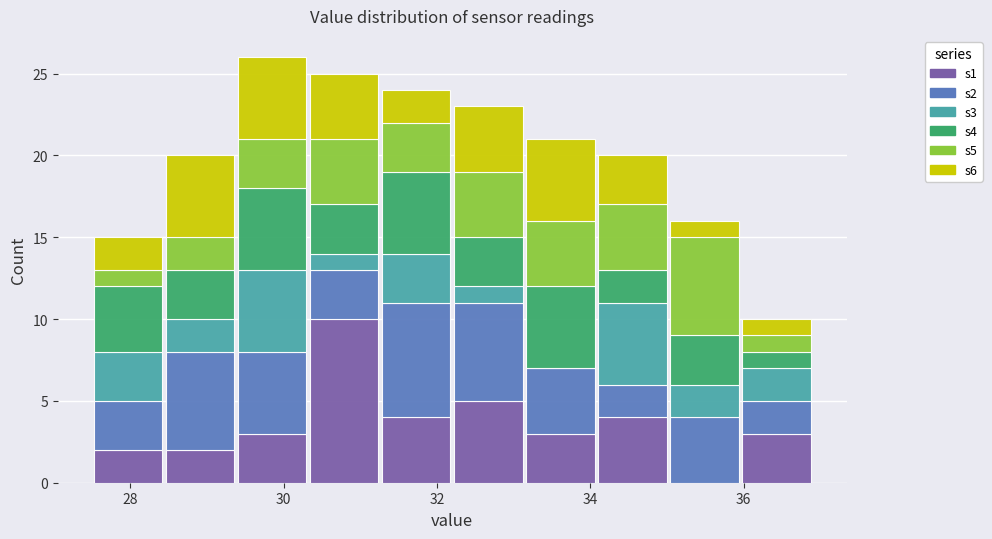

Reading left to right, list every stacked bar in this chart as the range it spans on the x-axis followed by its total height. Neither the bar edges nor the heights are printed on the chart, so give them approximately, as read against the axes.

27.50 to 28.44: 15
28.44 to 29.38: 20
29.38 to 30.32: 26
30.32 to 31.26: 25
31.26 to 32.20: 24
32.20 to 33.14: 23
33.14 to 34.08: 21
34.08 to 35.02: 20
35.02 to 35.96: 16
35.96 to 36.90: 10